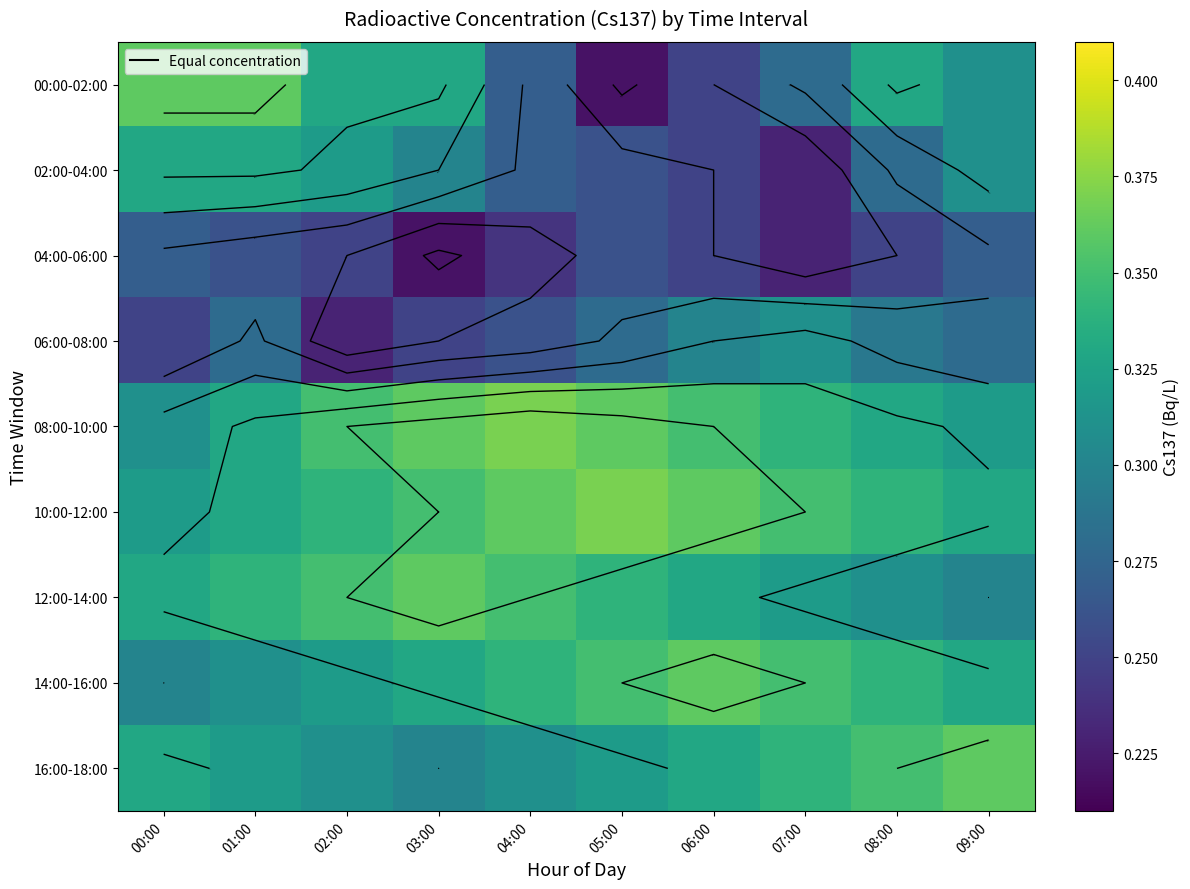

What is the highest value of the 10:00-12:00 series?

0.4